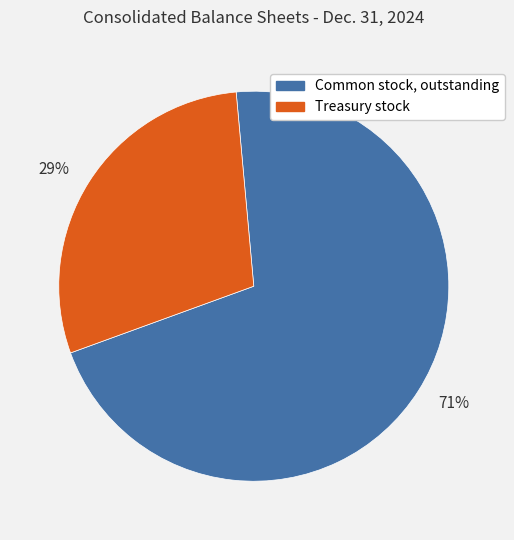

True or false: Common stock, outstanding accounts for 82% of the total.

False